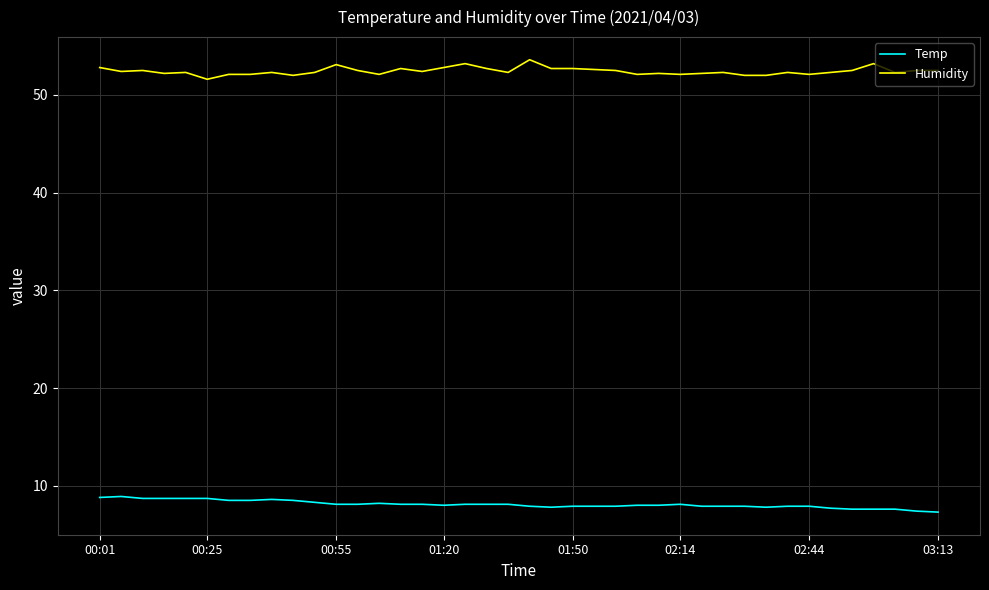

What is the minimum value shown in the chart?

7.3